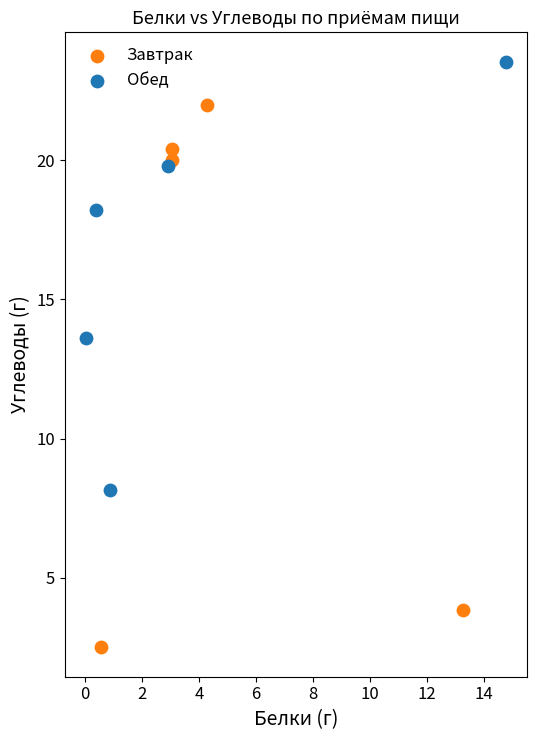

Which series reaches the minimum Y coordinate?

Завтрак